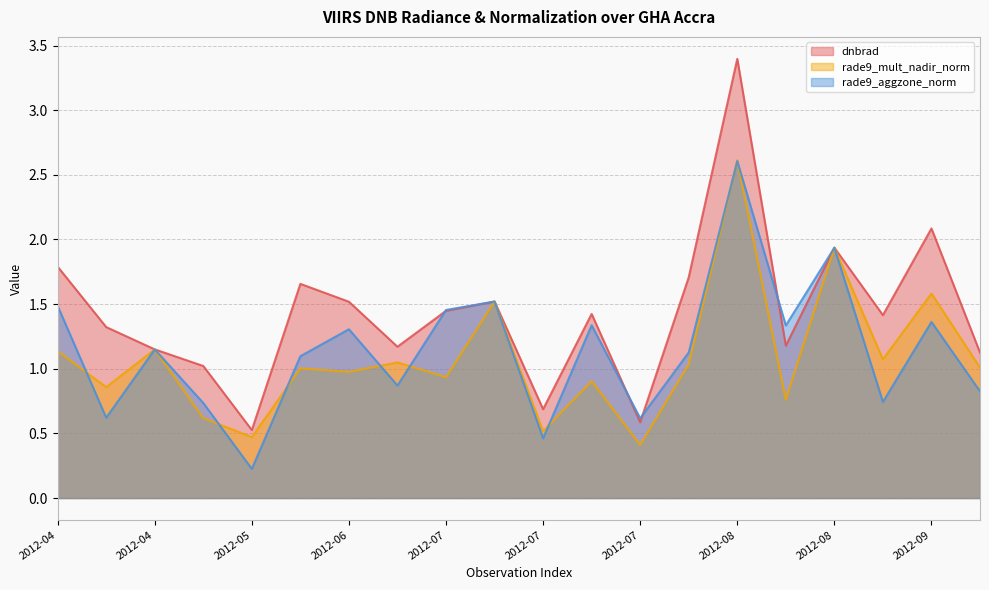

What is the difference between the maximum and minimum values in the rade9_aggzone_norm series?

2.4